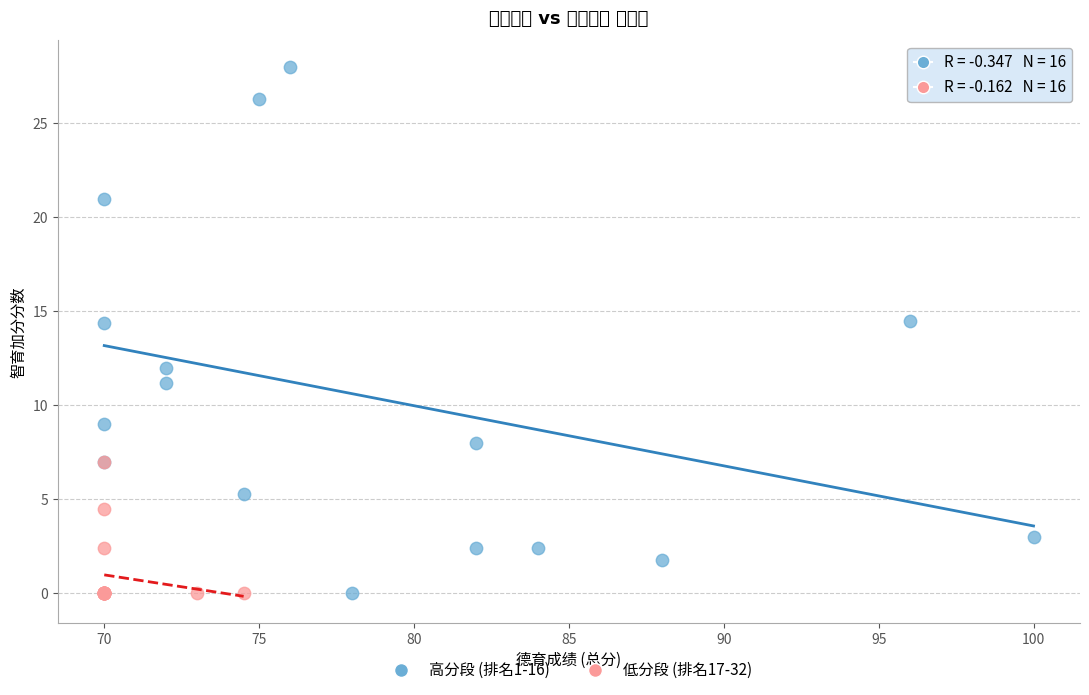

Which series reaches the maximum Y coordinate?

高分段 (排名1-16)